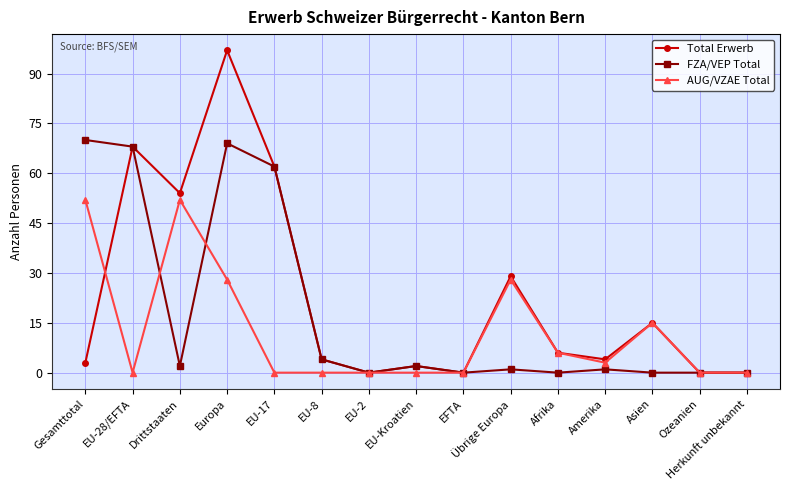

What are all the series names shown in the legend?

Total Erwerb, FZA/VEP Total, AUG/VZAE Total